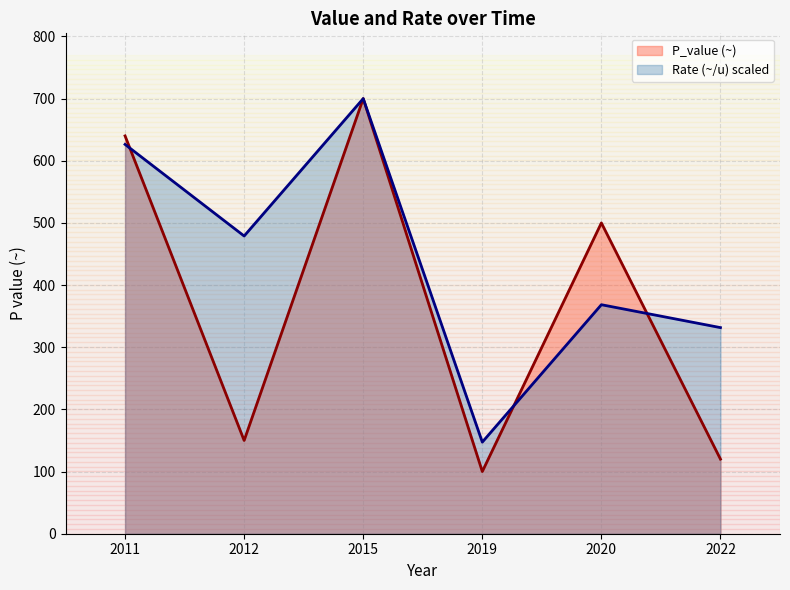

Reading left to right, extract all data points from this chart.

P_value (~): 2011=640.0	2012=150.0	2015=700.0	2019=100.0	2020=500.0	2022=120.0
Rate (~/u) scaled: 2011=626.3	2012=478.9	2015=700.0	2019=147.4	2020=368.4	2022=331.6